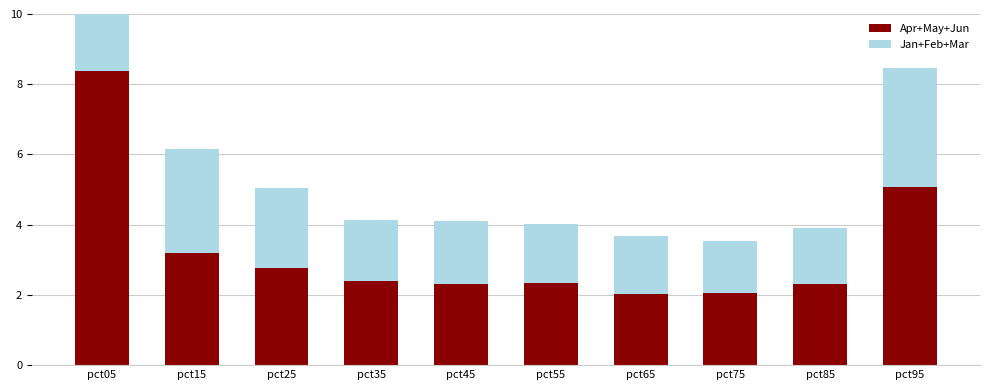

Rank the series at pct45 from lowest to highest value.

Jan+Feb+Mar, Apr+May+Jun